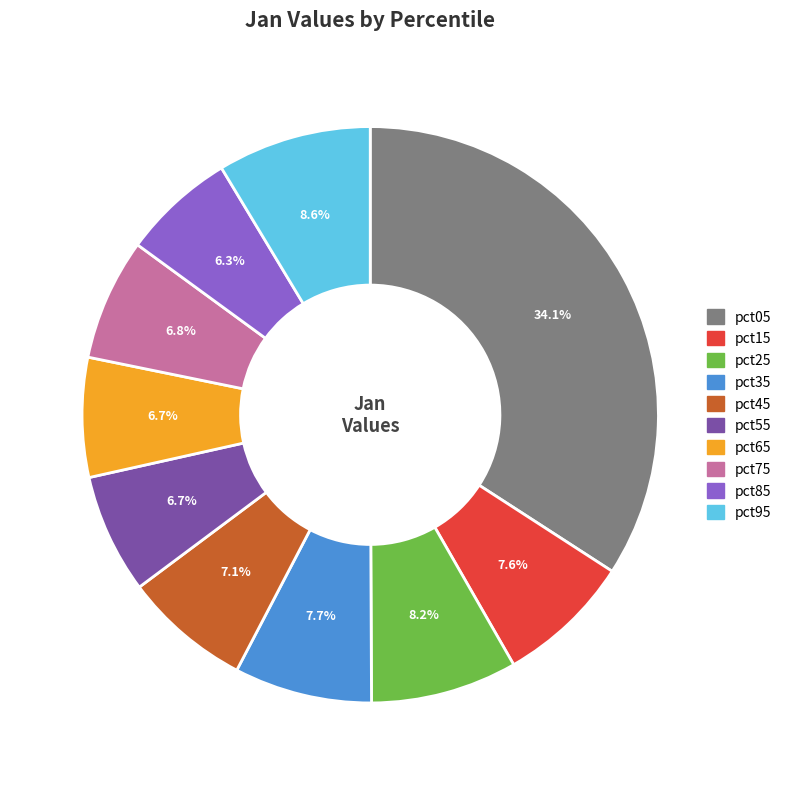

To the nearest percent, what is the difference between the largest and smallest slice percentages?

28%